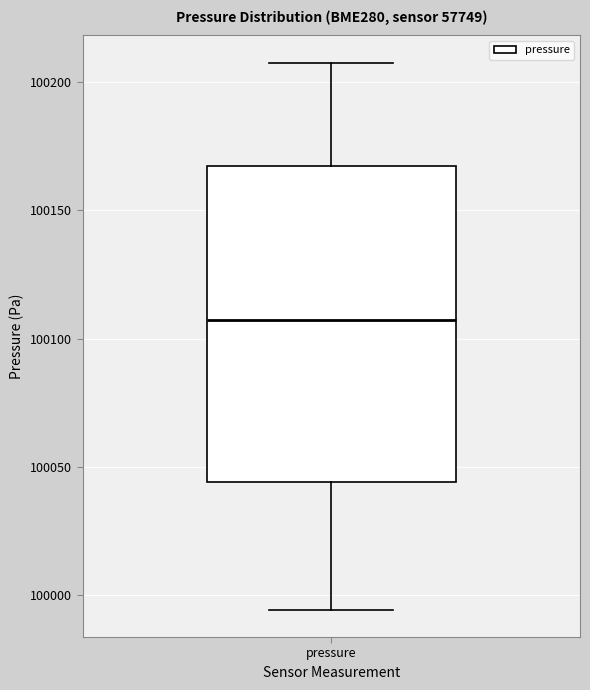

Transcribe this box plot: give where the median line is, the range the box spans, and where the two whiskers end, as read against the y-axis. The values are not printed on the chart, so give them approximately, as read against the axis.

median 100105, box 100045 to 100165, whiskers 99995 to 100205